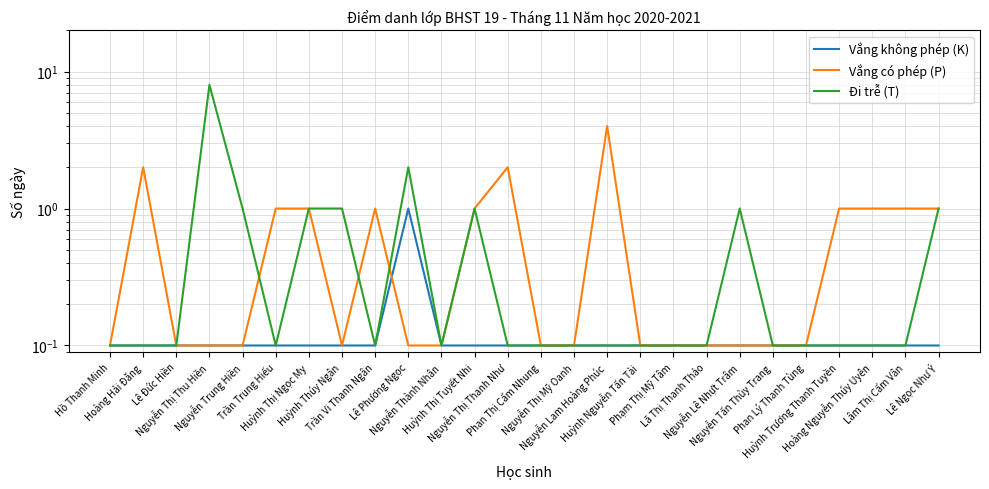

True or false: Vắng không phép (K) and Đi trễ (T) intersect in this chart.

False